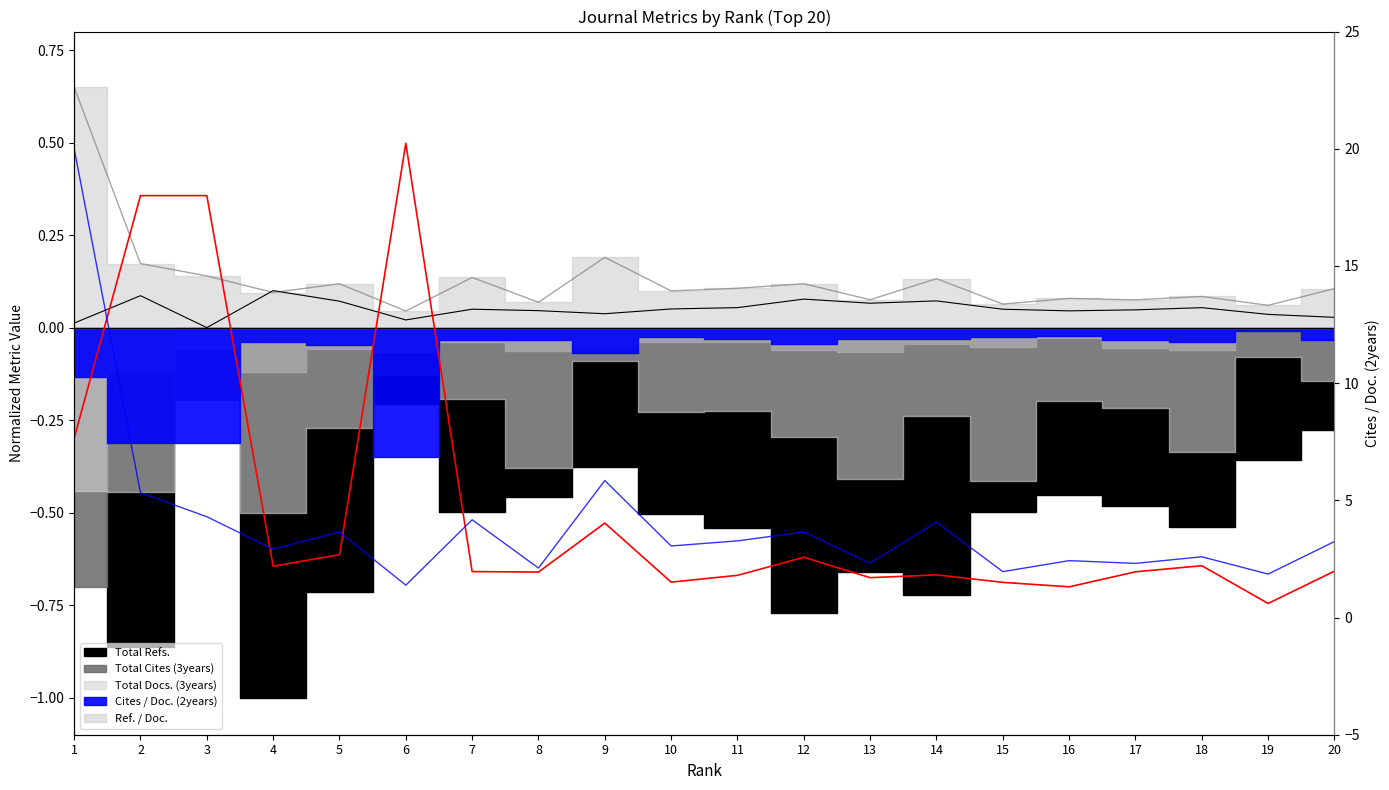

Rank the categories by value from lowest to highest.

19, 16, 15, 10, 13, 11, 14, 8, 17, 7, 20, 4, 18, 12, 5, 9, 1, 2, 3, 6